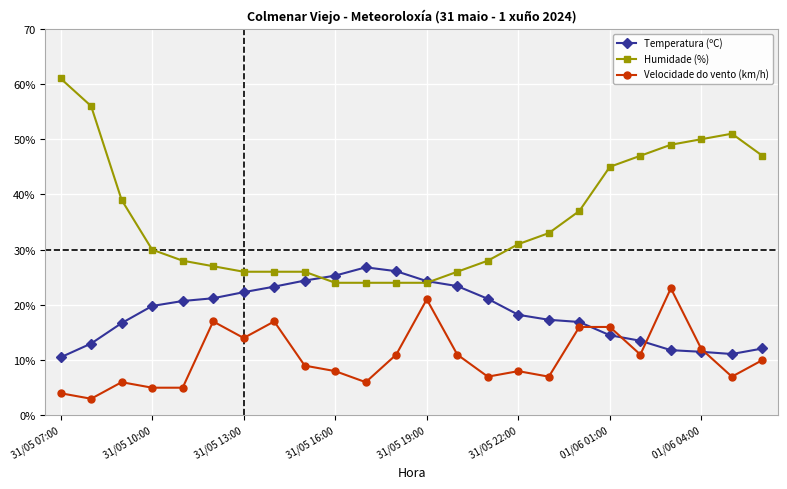

What are all the series names shown in the legend?

Temperatura (ºC), Humidade (%), Velocidade do vento (km/h)